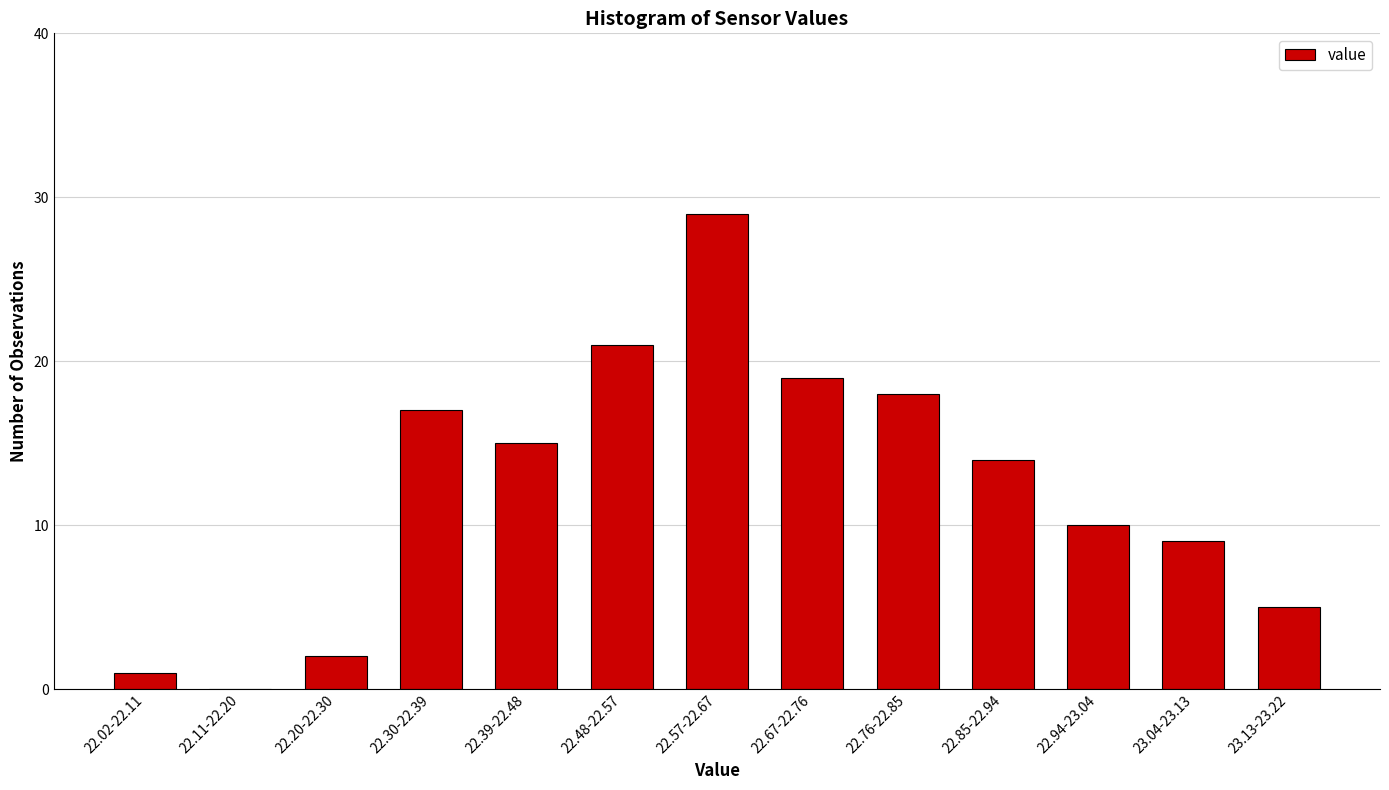

Reading left to right, extract all data points from this chart.

22.02-22.11=1	22.11-22.20=0	22.20-22.30=2	22.30-22.39=17	22.39-22.48=15	22.48-22.57=21	22.57-22.67=29	22.67-22.76=19	22.76-22.85=18	22.85-22.94=14	22.94-23.04=10	23.04-23.13=9	23.13-23.22=5